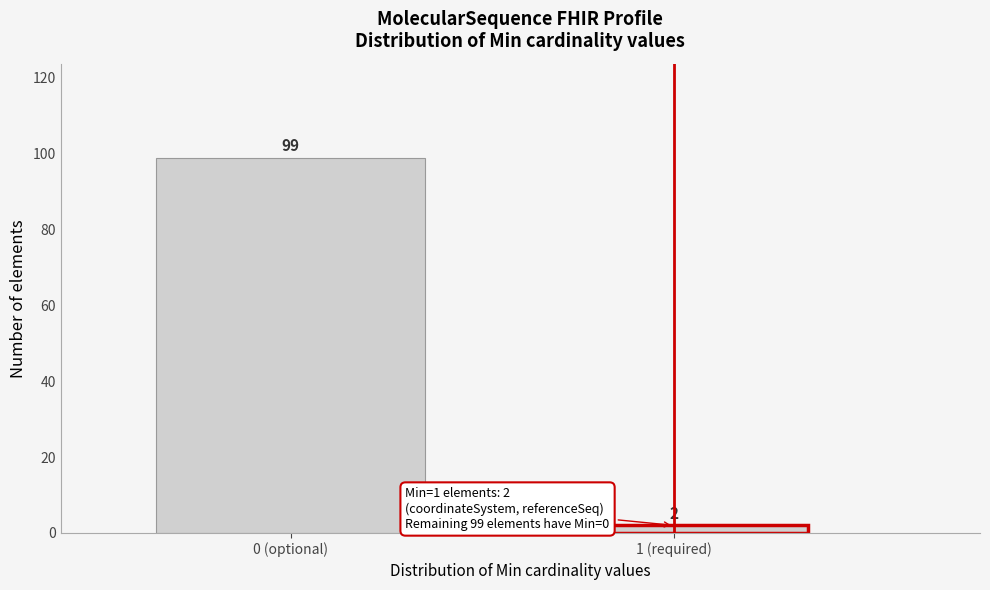

Reading left to right, transcribe all the data shown in this chart.

0 (optional)=99	1 (required)=2